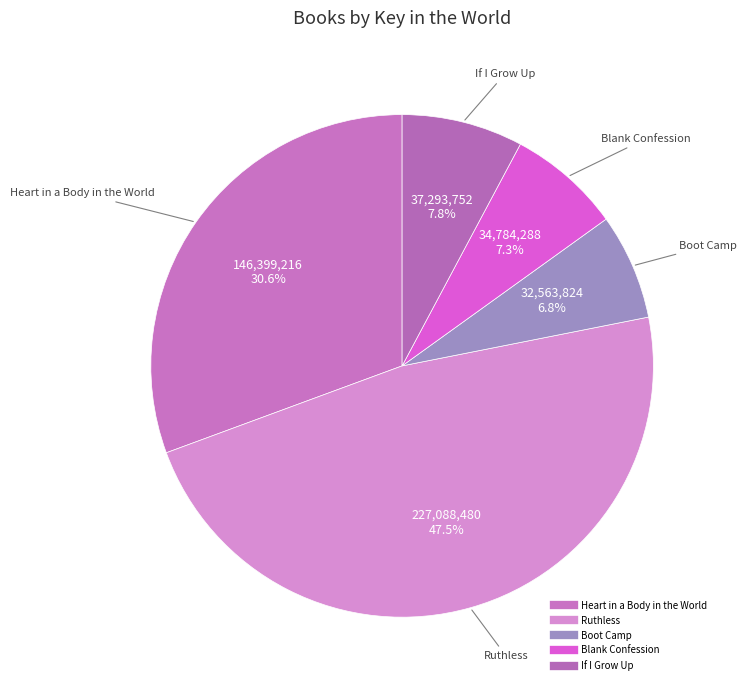

To the nearest percent, what is the difference between the If I Grow Up and Boot Camp slice percentages?

1%